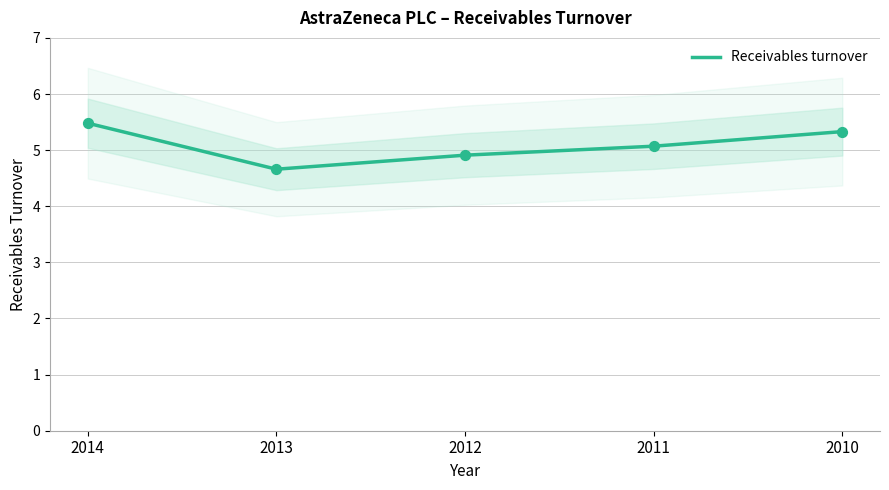

Approximately how many times larger is the value at 2011 compared to 2013?

1.1